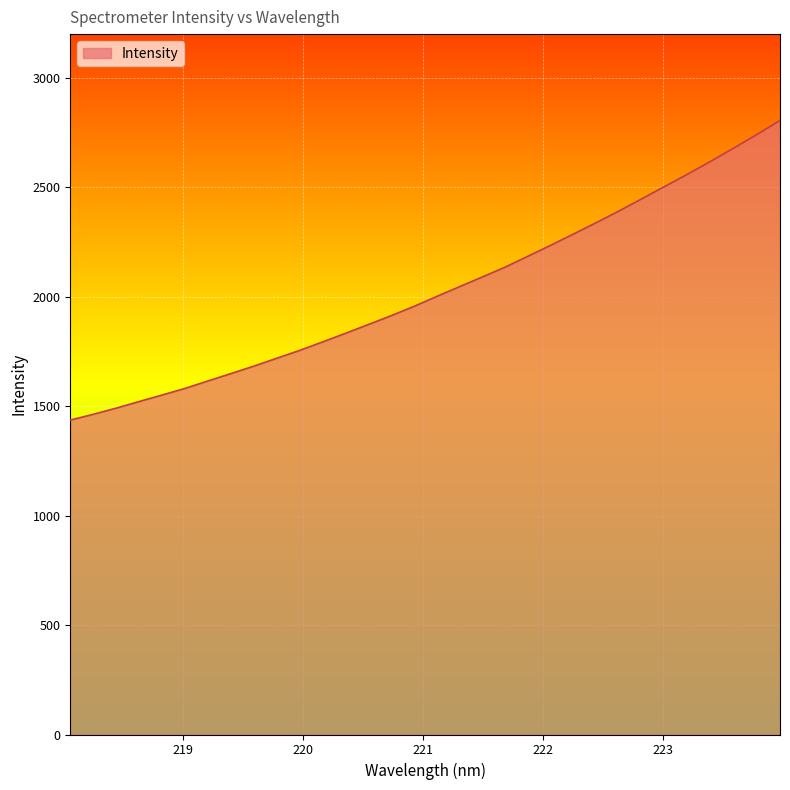

What is the minimum value shown in the chart?

1436.5